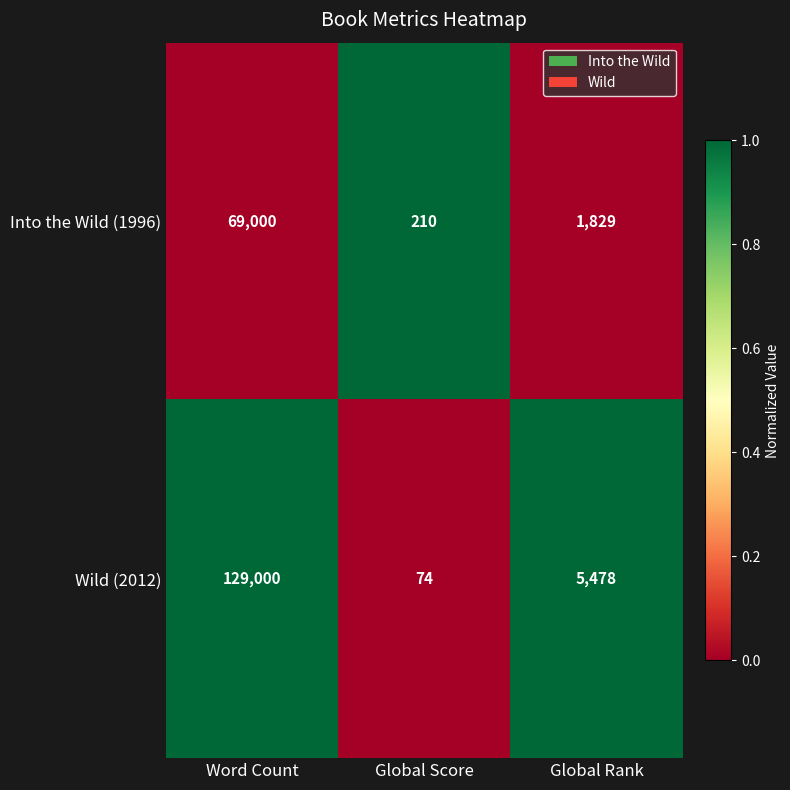

The Wild (2012) series shows 5478 at Global Rank. True or false?

True